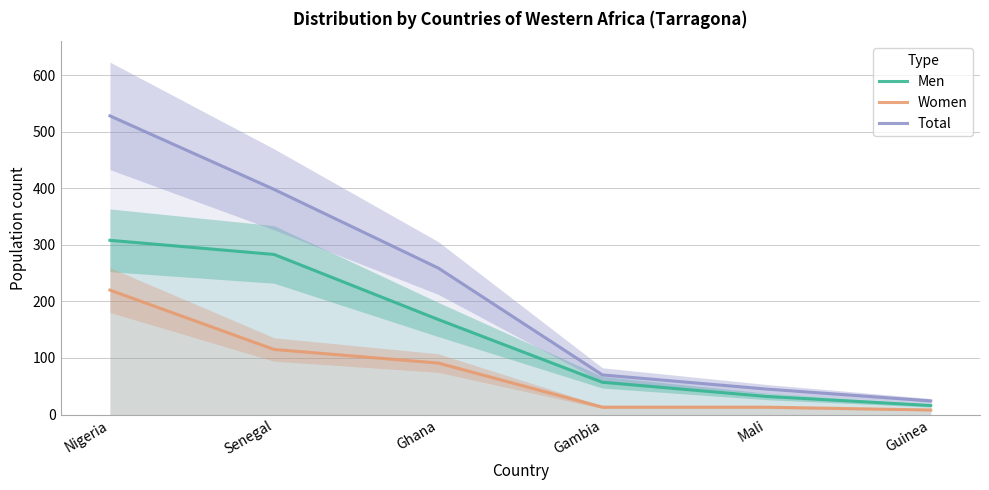

What is the difference between the maximum and minimum values in the Women series?

212